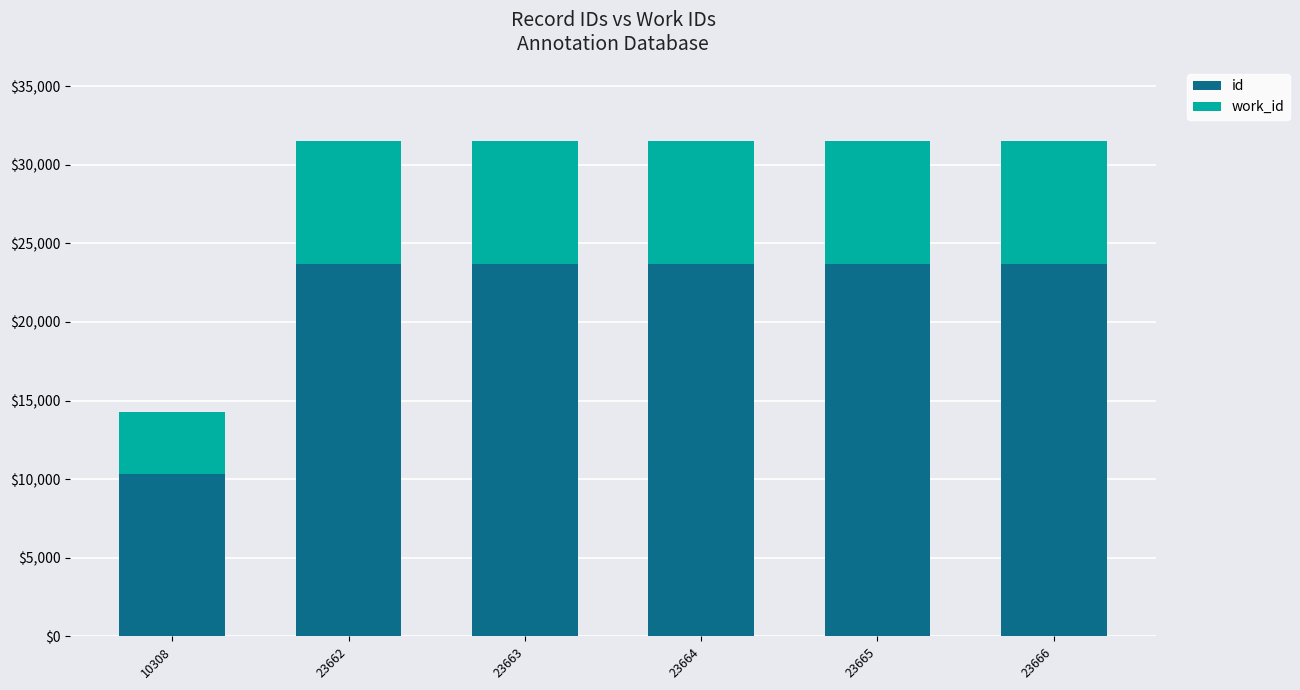

How many data points in id are less than 23664?

3